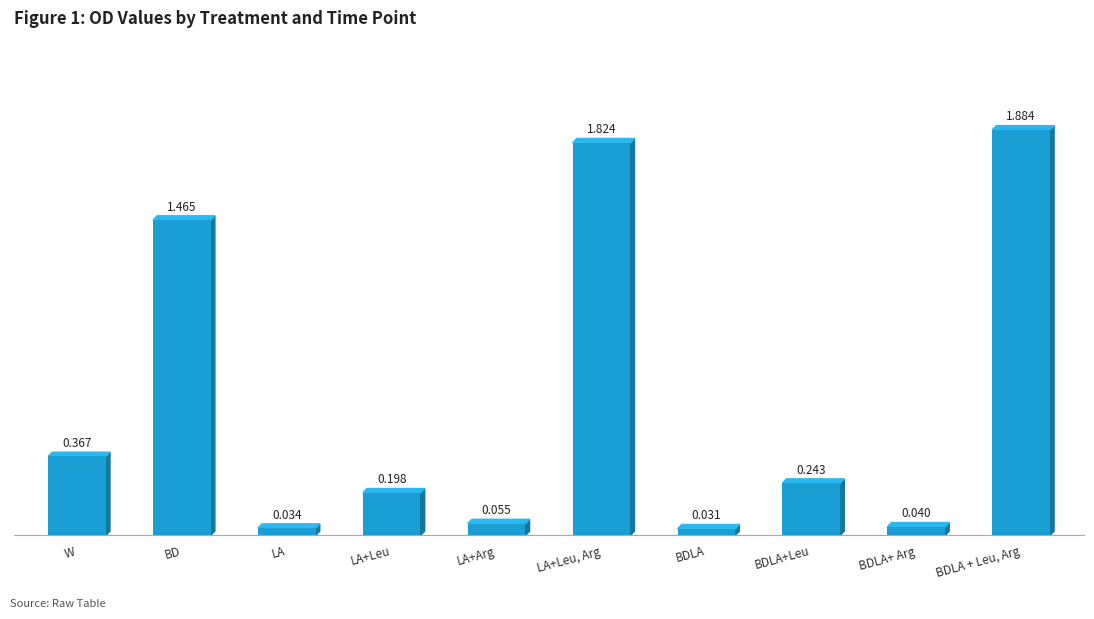

Does the chart contain any negative values?

No